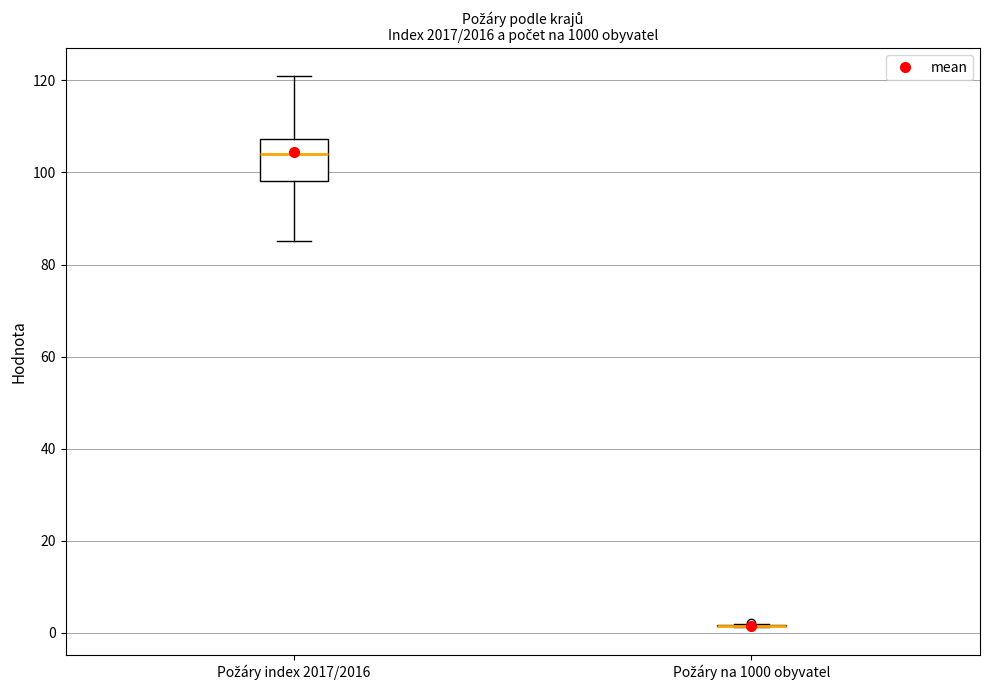

Reading left to right, read every box against the y-axis: the position of its median line, the range the box covers, and the ends of its whiskers. The values are not printed on the chart, so give them approximately, as read against the axis.

Požáry index 2017/2016: median 104, box 98 to 108, whiskers 86 to 120
Požáry na 1000 obyvatel: box collapsed to a line at 2, whiskers 2 to 2